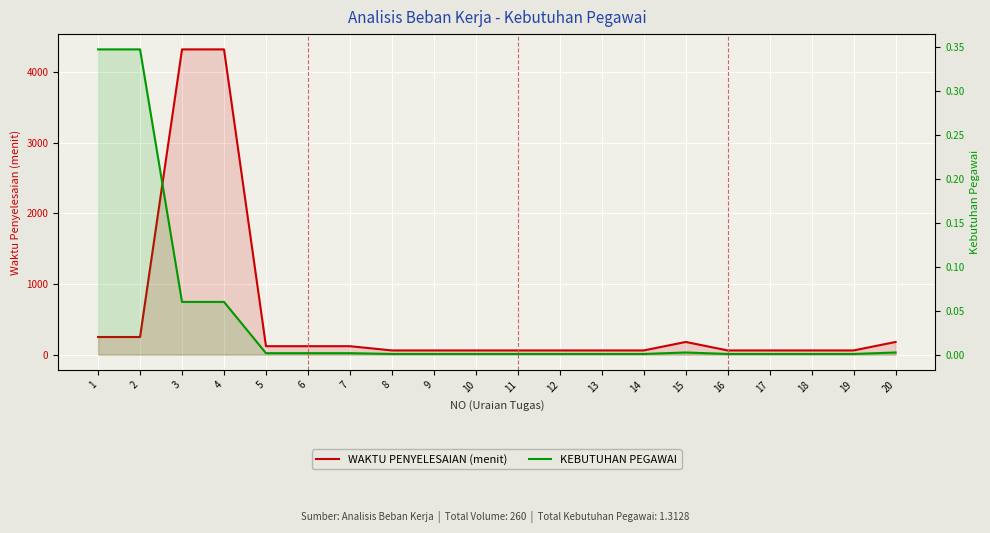

What is the sum of all WAKTU PENYELESAIAN (menit) values?

10520.0